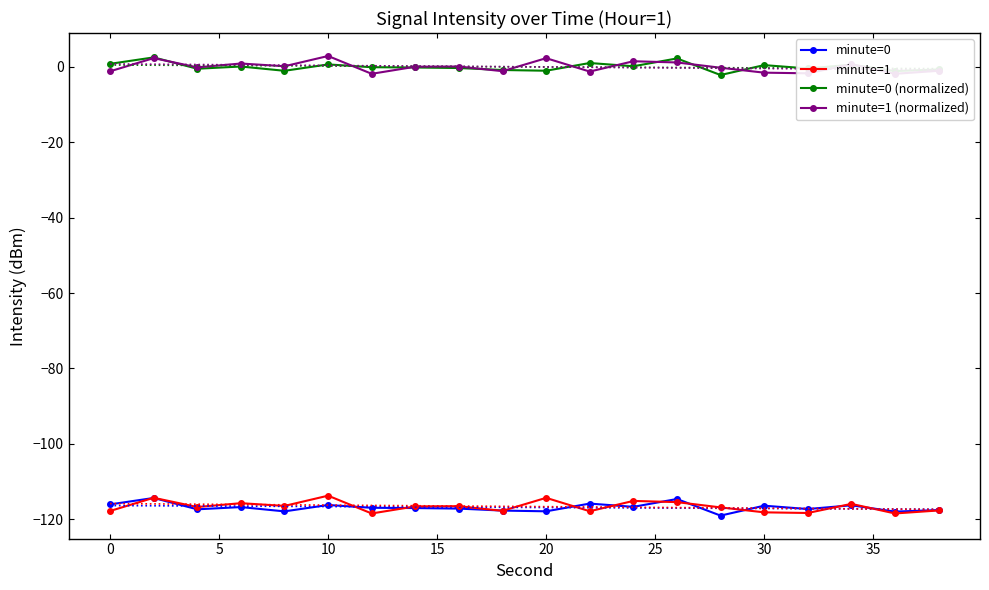

Is this an area chart (filled region under the line)?

No